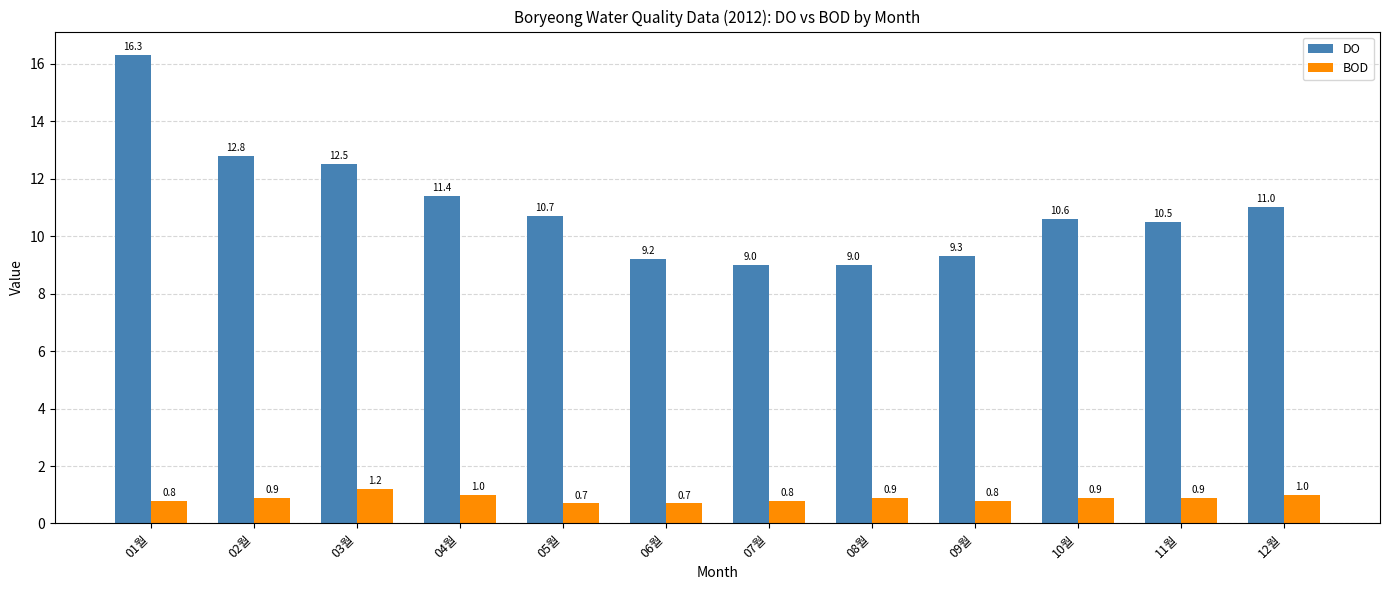

Rank the series at 09월 from lowest to highest value.

BOD, DO